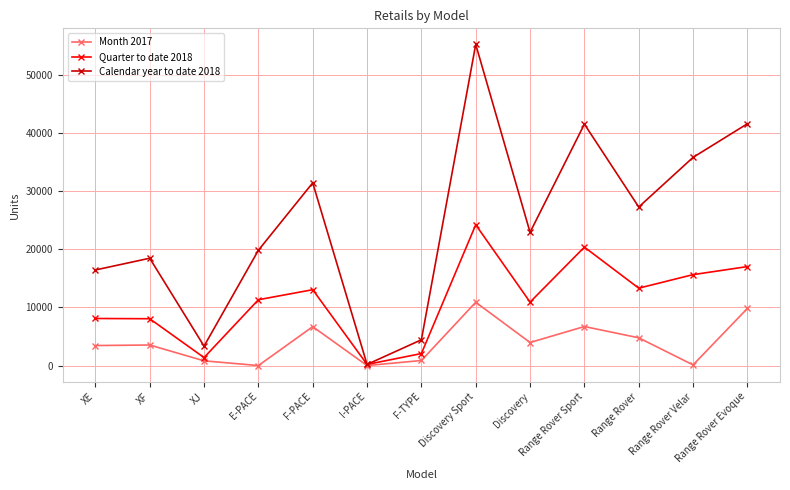

Rank the series at Range Rover Sport from highest to lowest value.

Calendar year to date 2018, Quarter to date 2018, Month 2017